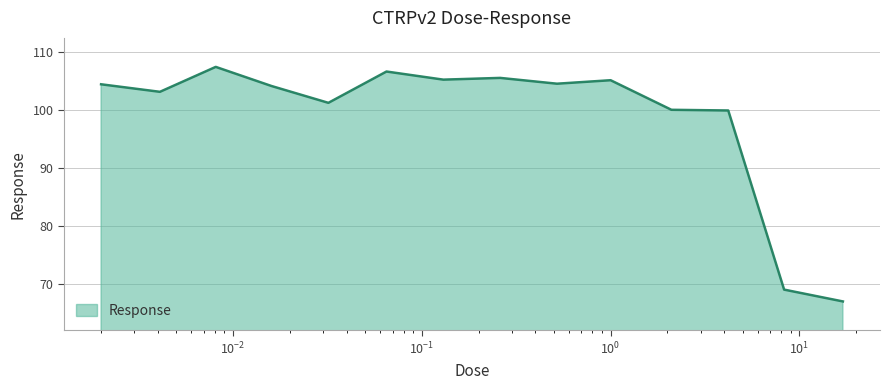

What is the smallest value displayed?

67.0